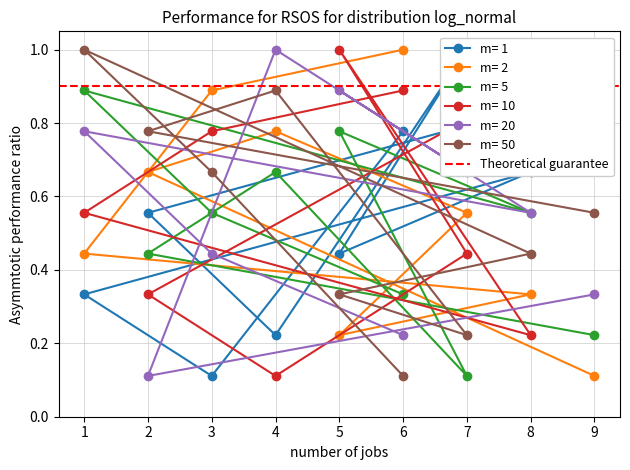

At which category is the sum across all series the highest?

1